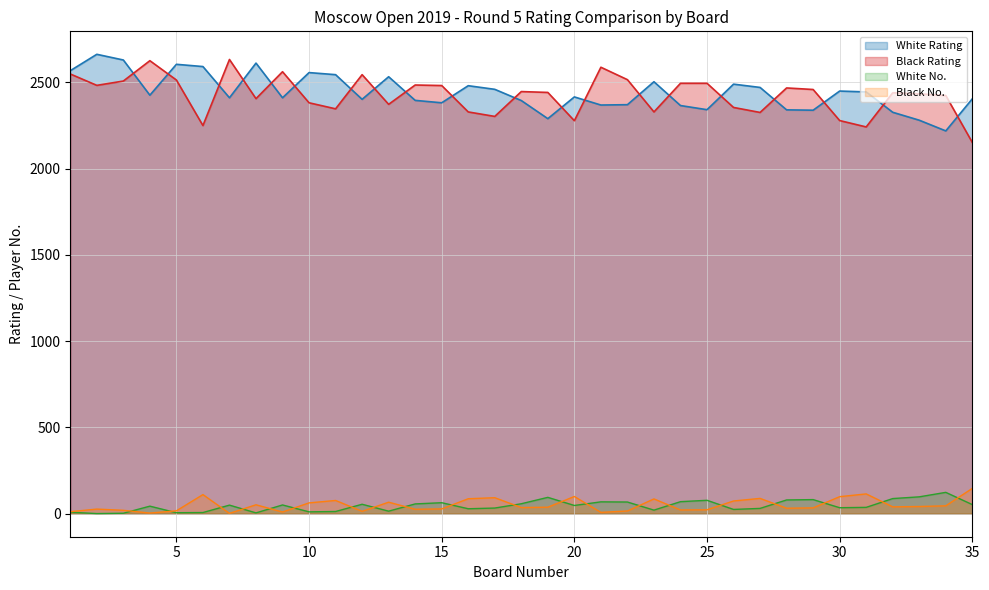

Reading right to left, what are all the values shown in this chart?

White Rating: 2405	2219	2281	2327	2445	2450	2339	2341	2471	2490	2342	2366	2504	2371	2369	2416	2290	2395	2460	2481	2382	2396	2533	2402	2545	2557	2411	2612	2411	2592	2605	2426	2630	2663	2568
Black Rating: 2152	2424	2434	2440	2242	2279	2459	2468	2326	2355	2495	2495	2329	2516	2588	2278	2442	2447	2303	2329	2482	2485	2373	2545	2347	2382	2562	2406	2633	2250	2514	2626	2508	2483	2549
White No.: 53	124	98	88	37	35	82	80	31	25	78	70	21	68	69	48	95	58	33	29	64	57	15	55	13	11	51	5	50	7	6	44	3	1	9
Black No.: 147	46	42	40	115	99	34	32	89	74	23	22	86	16	8	100	38	36	93	87	28	26	67	14	77	63	10	52	2	111	17	4	20	27	12